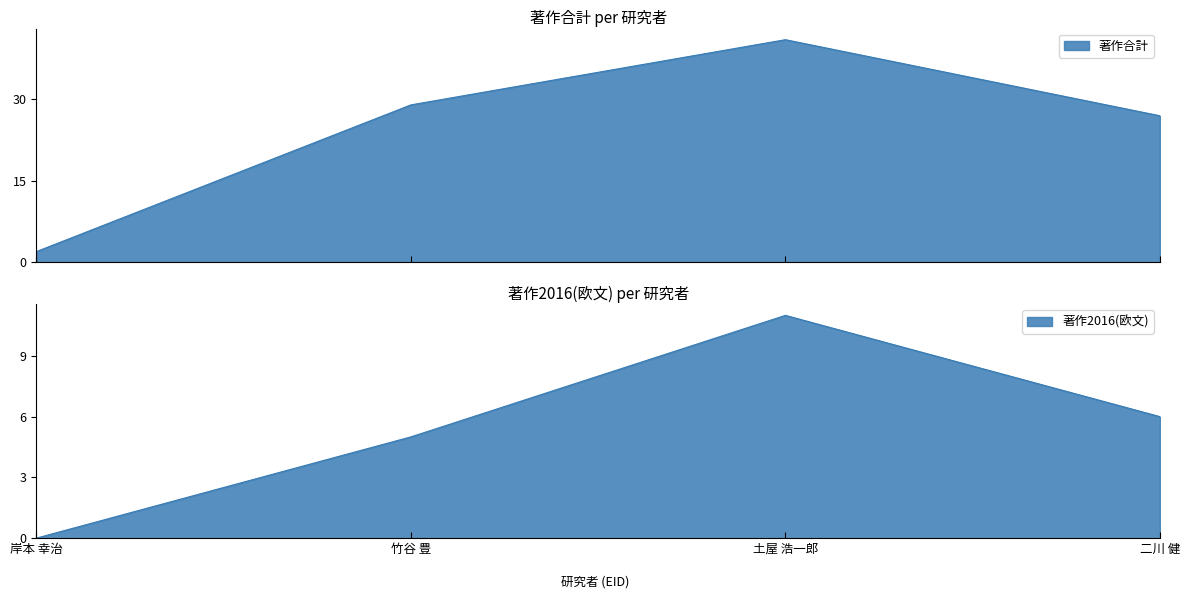

What is the label of the 2nd point from the right?

土屋 浩一郎